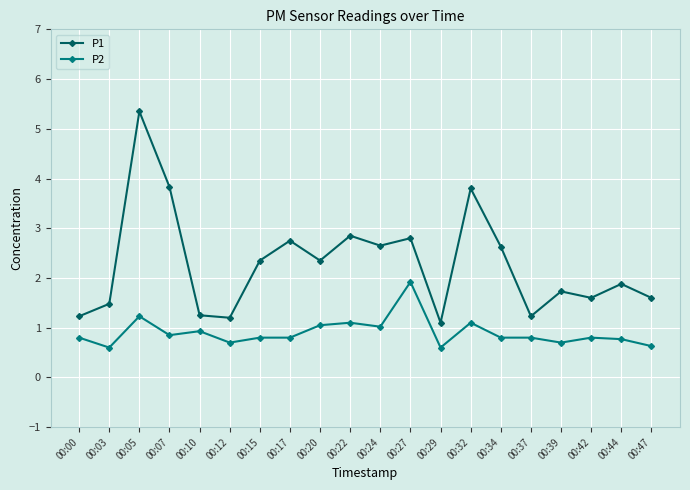

What is the spread (max minus min) of values at 00:29?

0.5